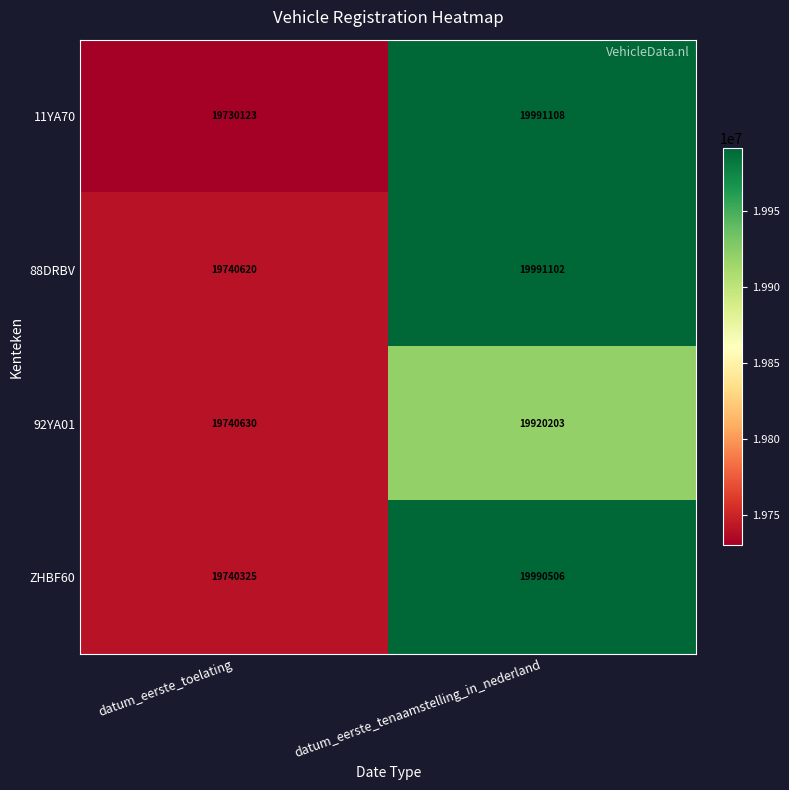

The value of 11YA70 at datum_eerste_toelating is 19730123. True or false?

True